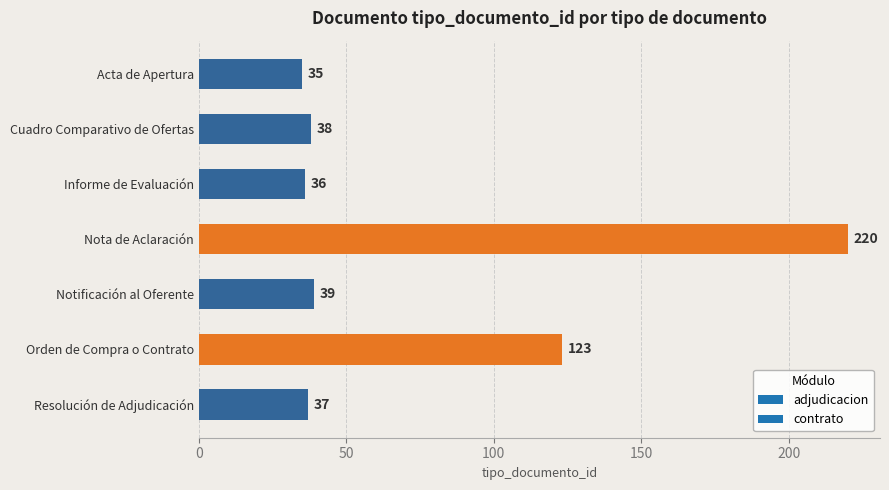

Approximately how many times larger is the value at Cuadro Comparativo de Ofertas compared to Notificación al Oferente?

1.0